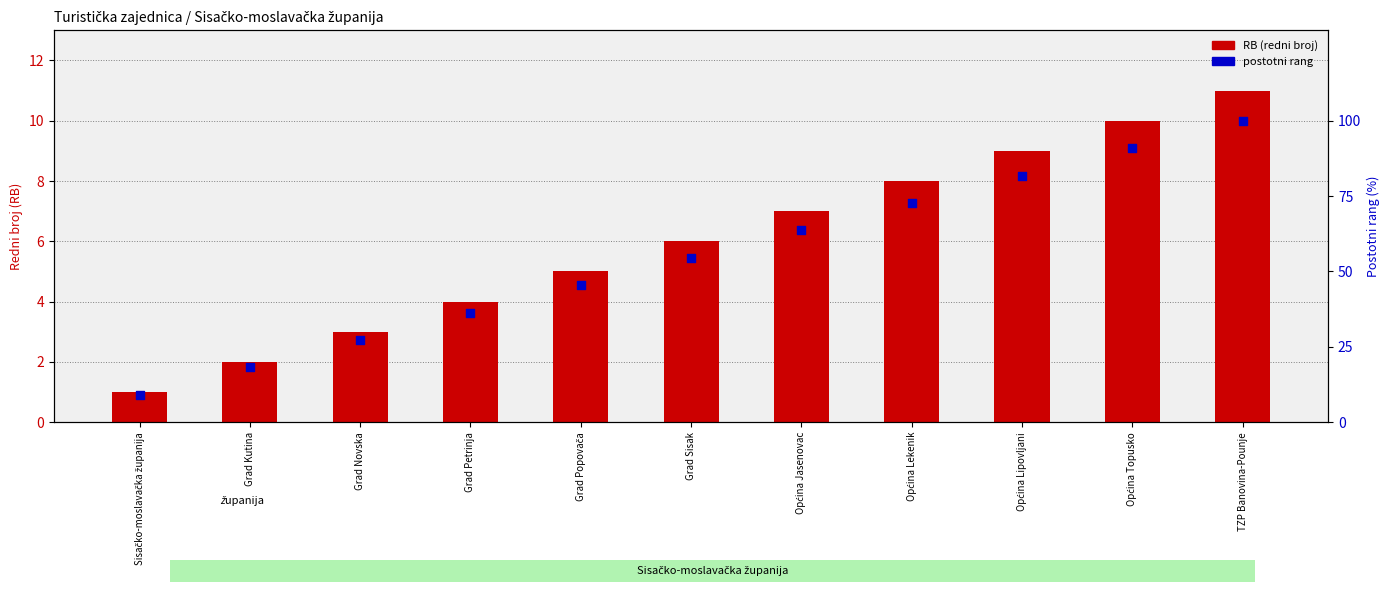

Which series contains the lowest Y value?

RB (redni broj)